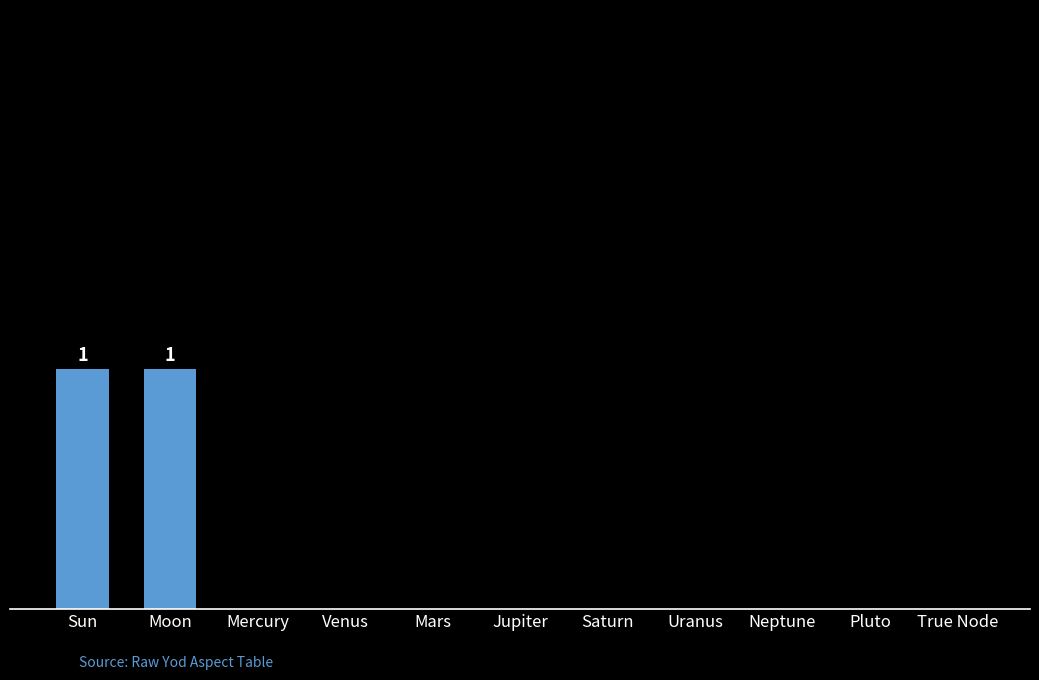

How many values are between 0 and 1?

11